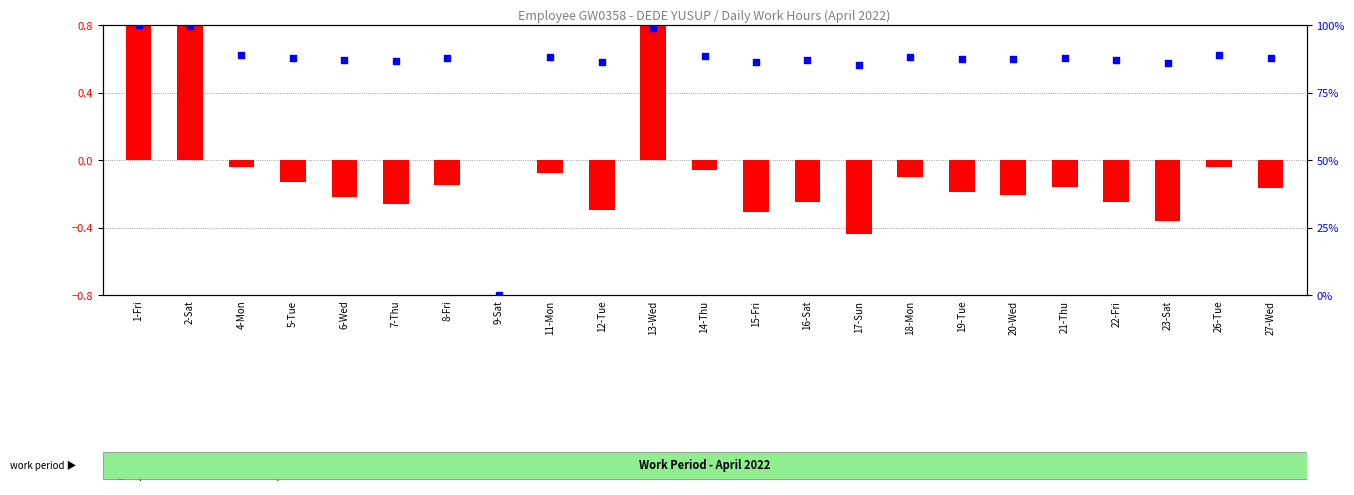

What are all the series names shown in the legend?

transformed count, percentile rank within the sample